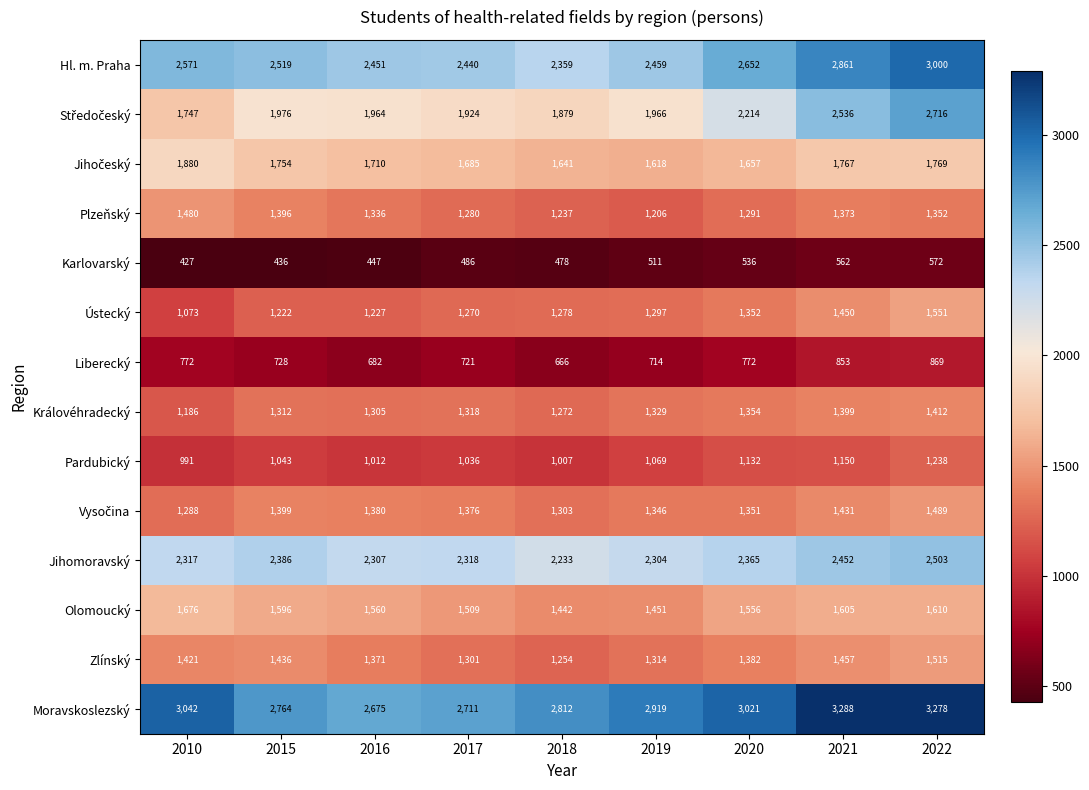

Rank the categories by Zlínský value from highest to lowest.

2022, 2021, 2015, 2010, 2020, 2016, 2019, 2017, 2018